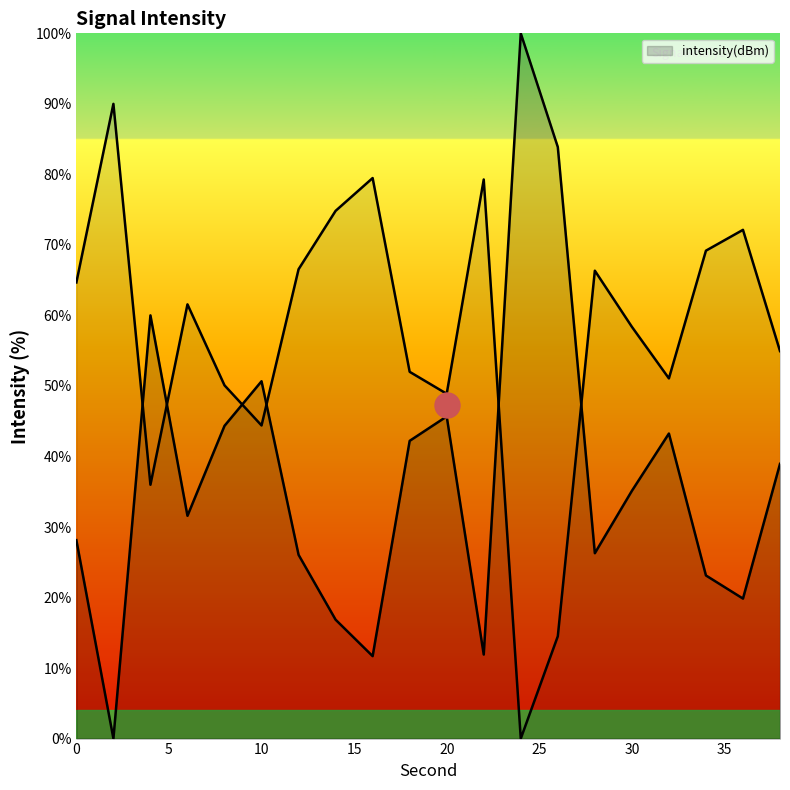

Reading left to right, list all the values displayed in this chart.

0=64.7	2=90.0	4=36.0	6=61.6	8=50.1	10=44.4	12=66.5	14=74.8	16=79.5	18=52.0	20=48.9	22=79.3	24=0.0	26=14.5	28=66.3	30=58.4	32=51.1	34=69.2	36=72.1	38=54.9